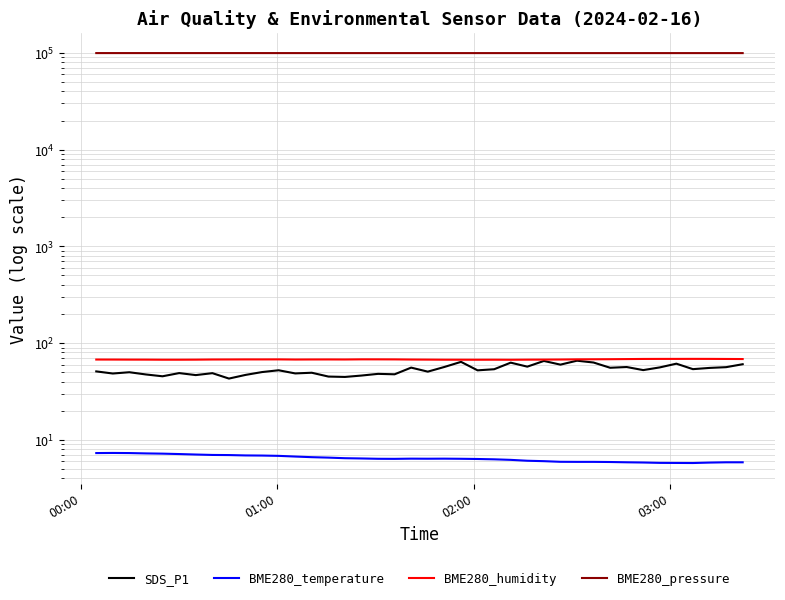

Rank the series by their maximum value, from highest to lowest.

BME280_pressure, BME280_humidity, SDS_P1, BME280_temperature